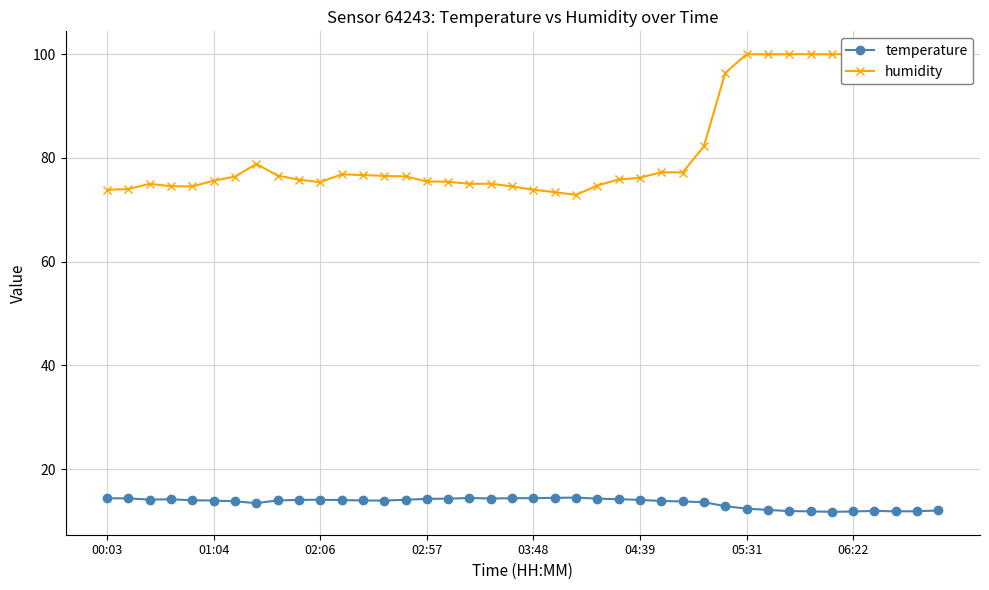

How many lines are shown in the chart?

2